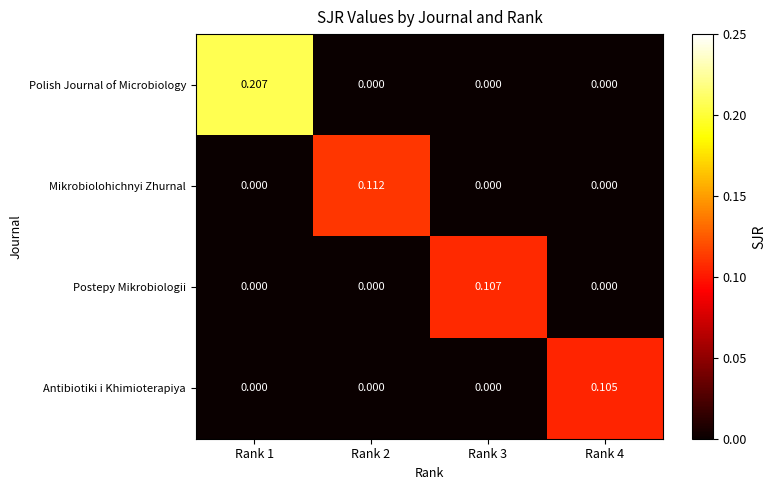

At how many categories does at least one series exceed 0?

4